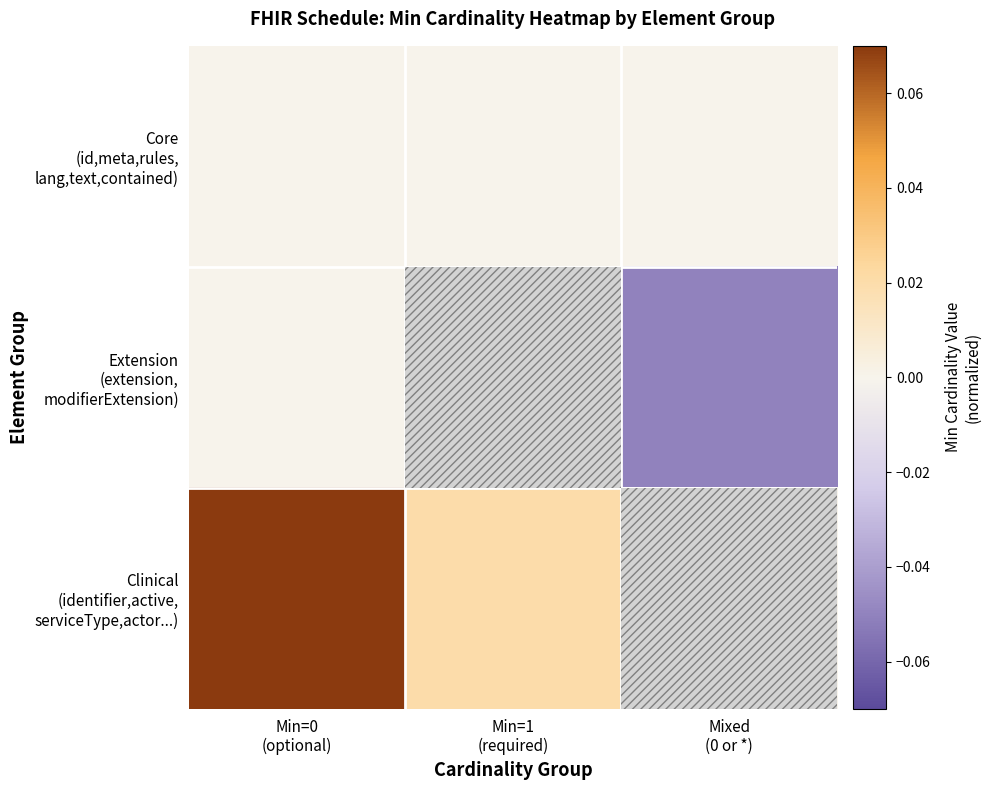

Which series has the widest spread of values?

Clinical (identifier,active, serviceType,actor...)